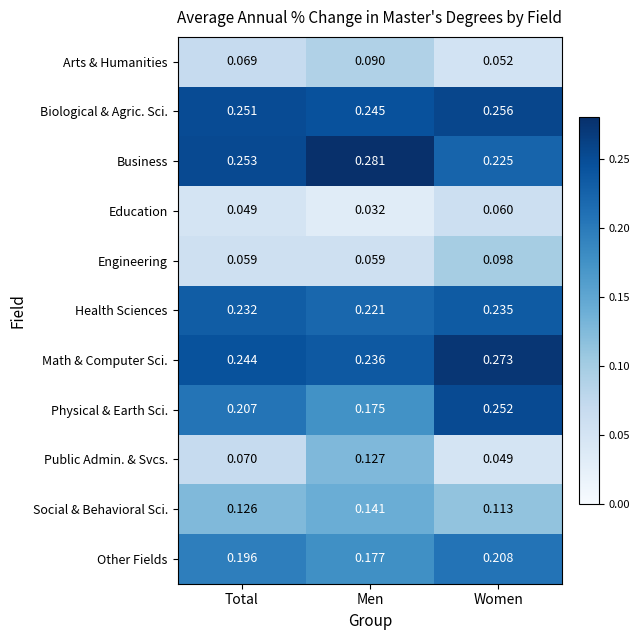

List the series in order of their peak value, lowest first.

Education, Arts & Humanities, Engineering, Public Admin. & Svcs., Social & Behavioral Sci., Other Fields, Health Sciences, Physical & Earth Sci., Biological & Agric. Sci., Math & Computer Sci., Business